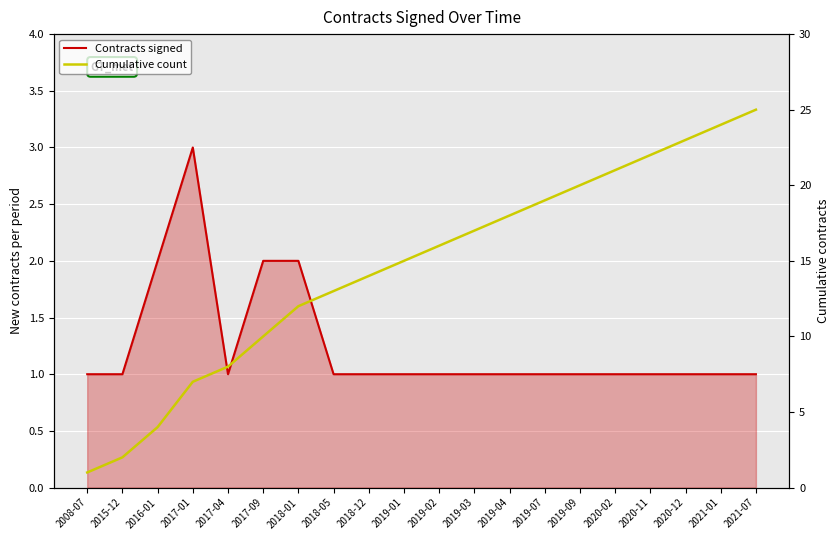

What is the total value across all series at 2008-07?

2